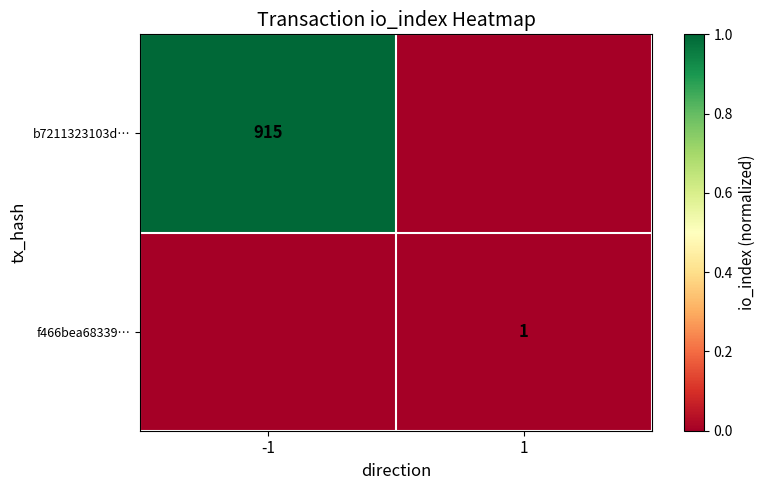

Is the value of b7211323103d… at -1 greater than the value of f466bea68339… at 1?

Yes